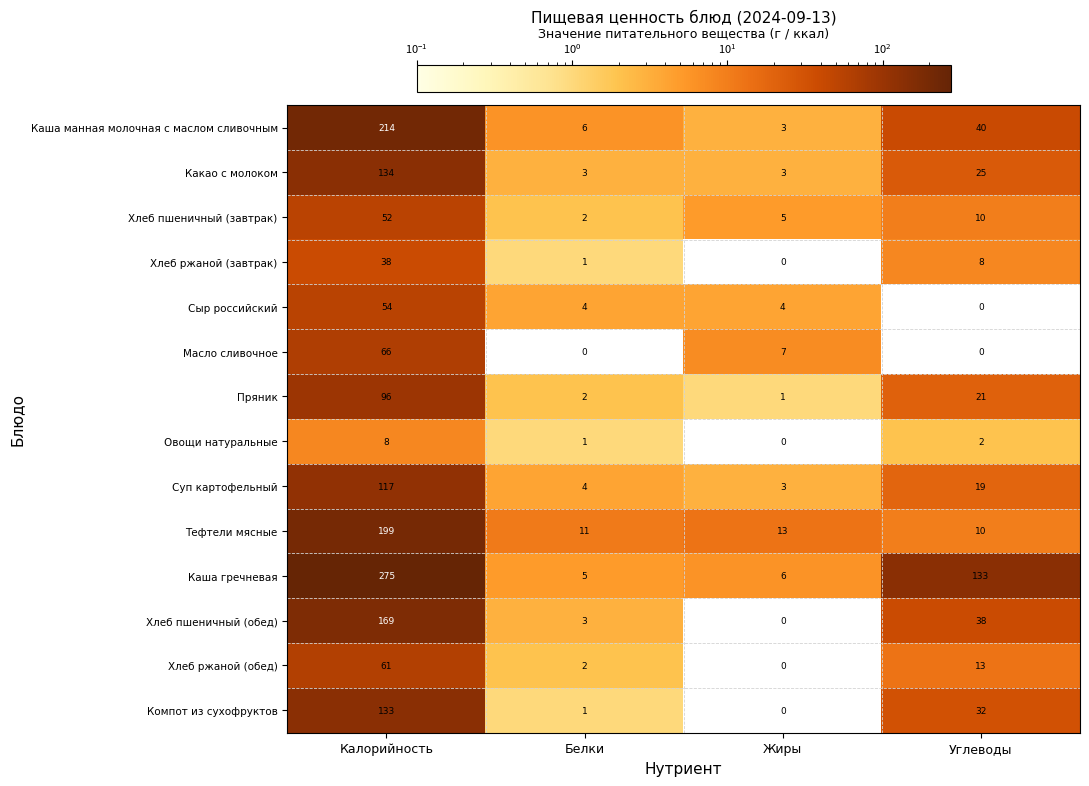

How many series are shown in this chart?

14